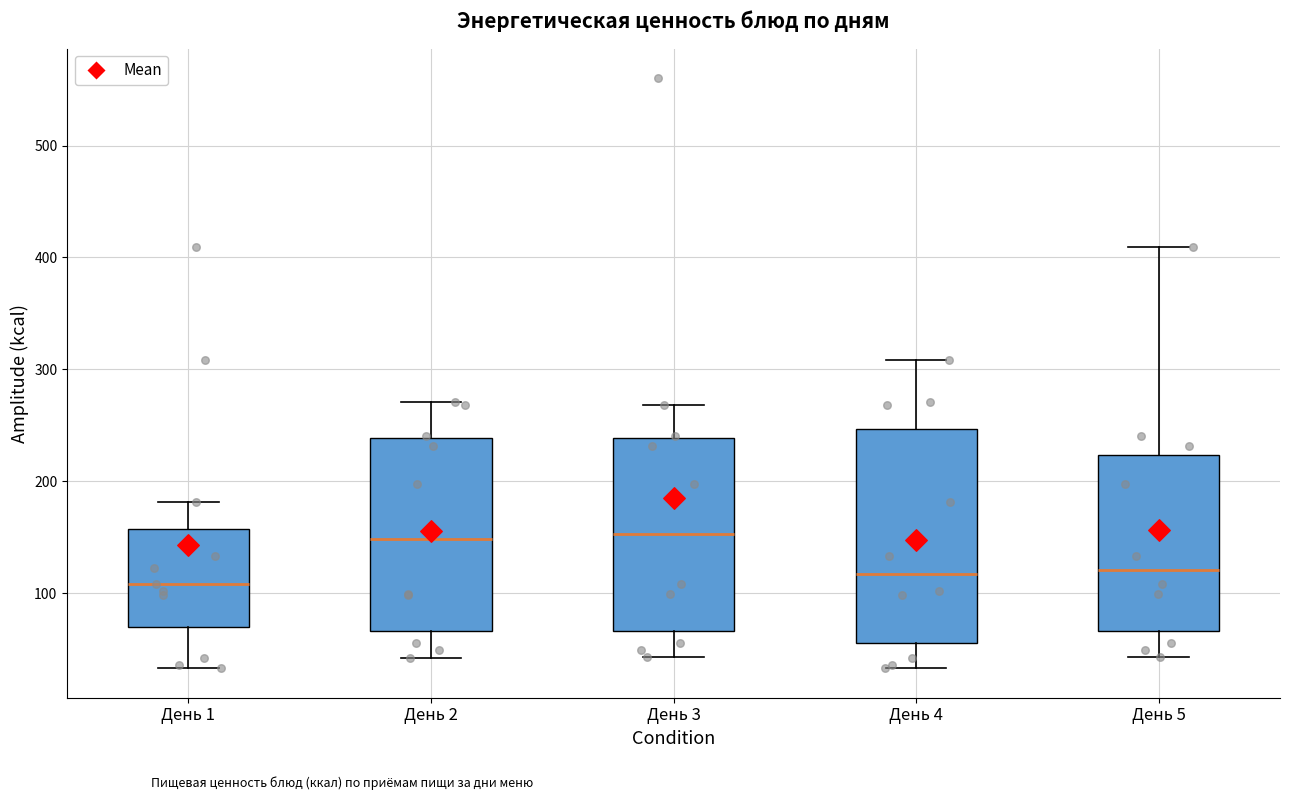

Reading left to right, read every box against the y-axis: the position of its median line, the range the box covers, and the ends of its whiskers. The values are not printed on the chart, so give them approximately, as read against the axis.

День 1: median 110, box 70 to 160, whiskers 30 to 180
День 2: median 150, box 70 to 240, whiskers 40 to 270
День 3: median 150, box 70 to 240, whiskers 40 to 270
День 4: median 120, box 60 to 250, whiskers 30 to 310
День 5: median 120, box 70 to 220, whiskers 40 to 410